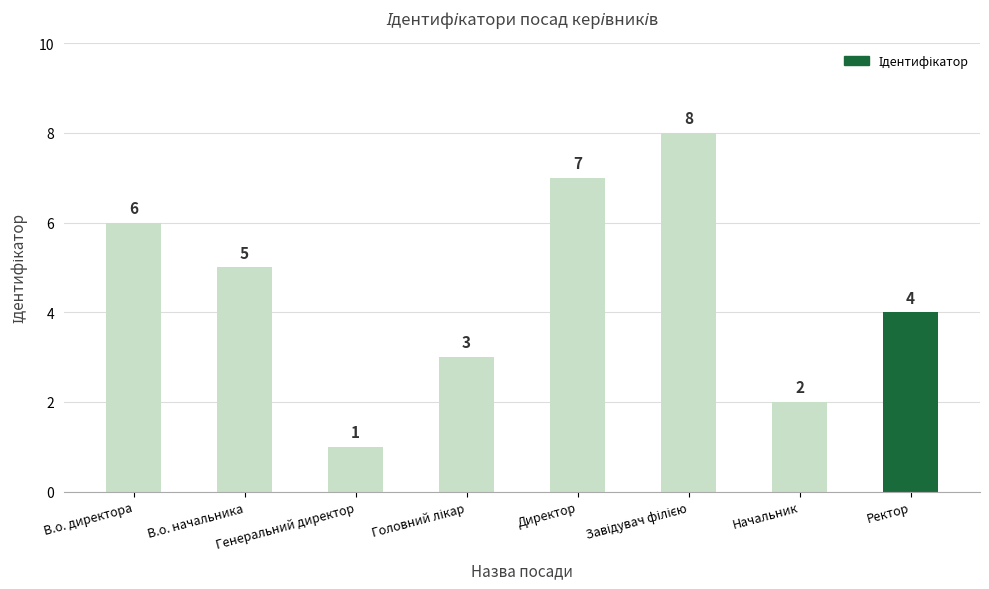

What position from the left is Ректор?

8